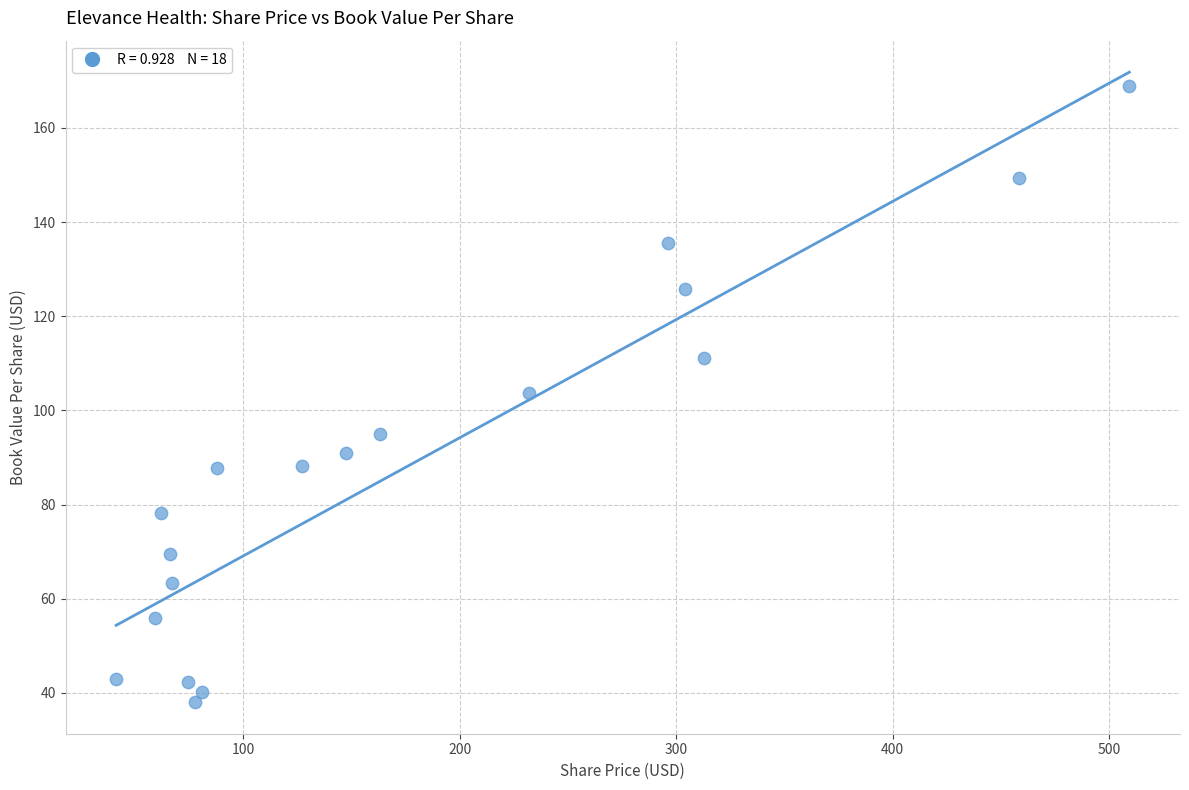

What is the range of X values (max minus min)?

468.1